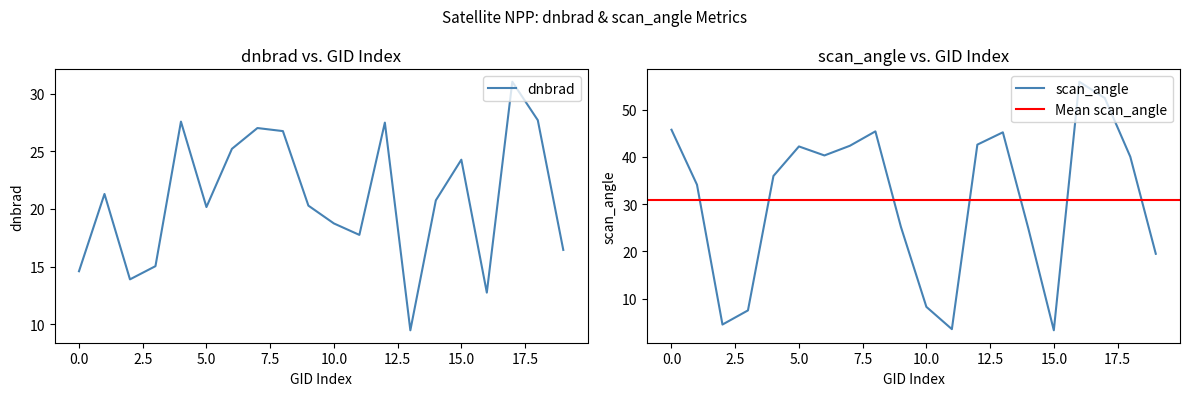

What is the highest value of the dnbrad series?

31.0